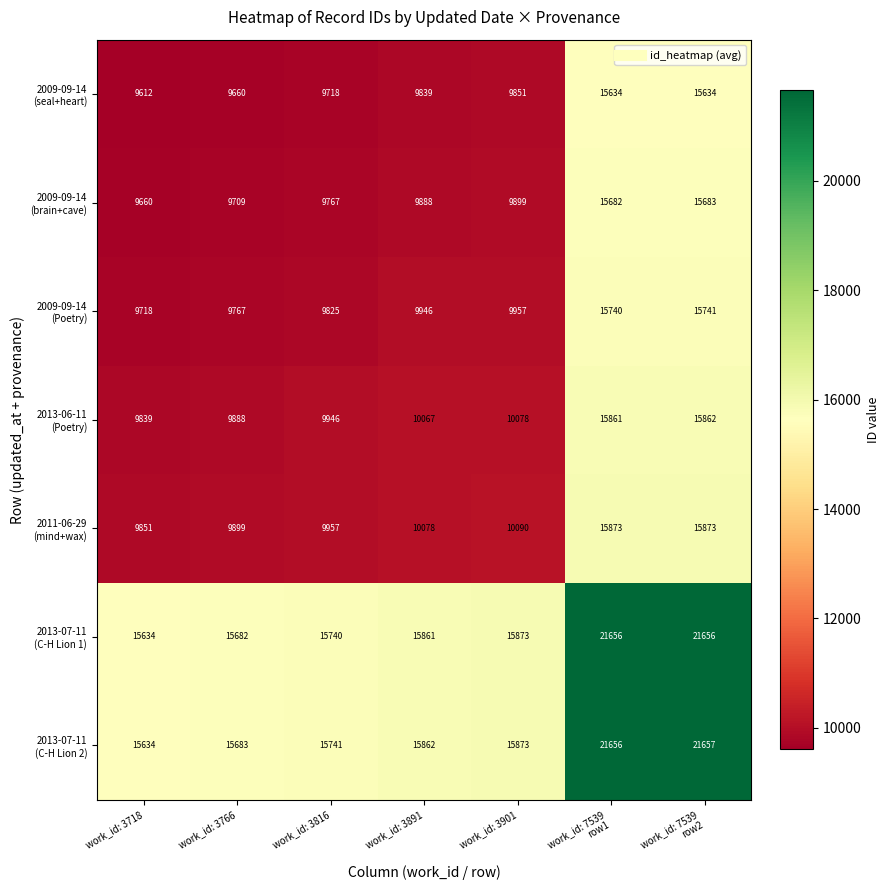

Which label corresponds to the smallest value in the chart?

work_id: 3718